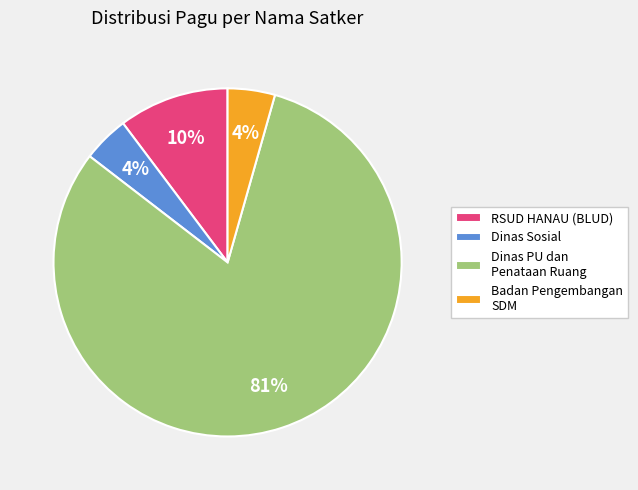

Which category accounts for the majority?

Dinas PU dan Penataan Ruang